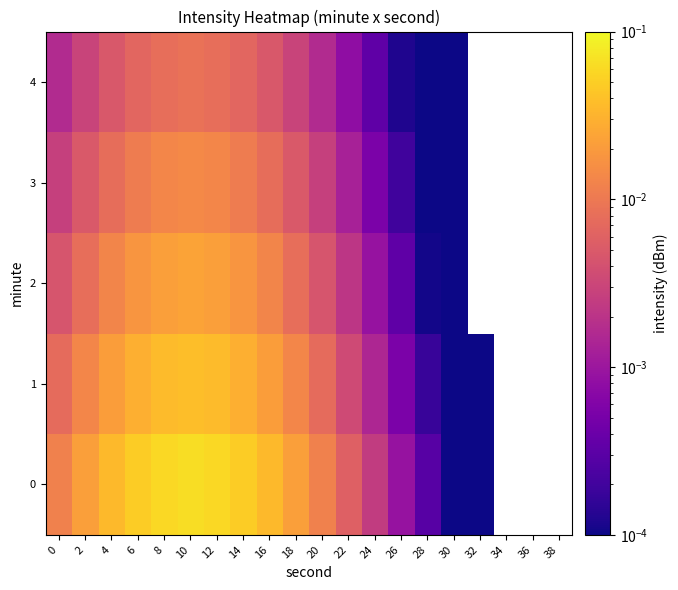

Is it true that 2 equals 0.0 at 26?

True